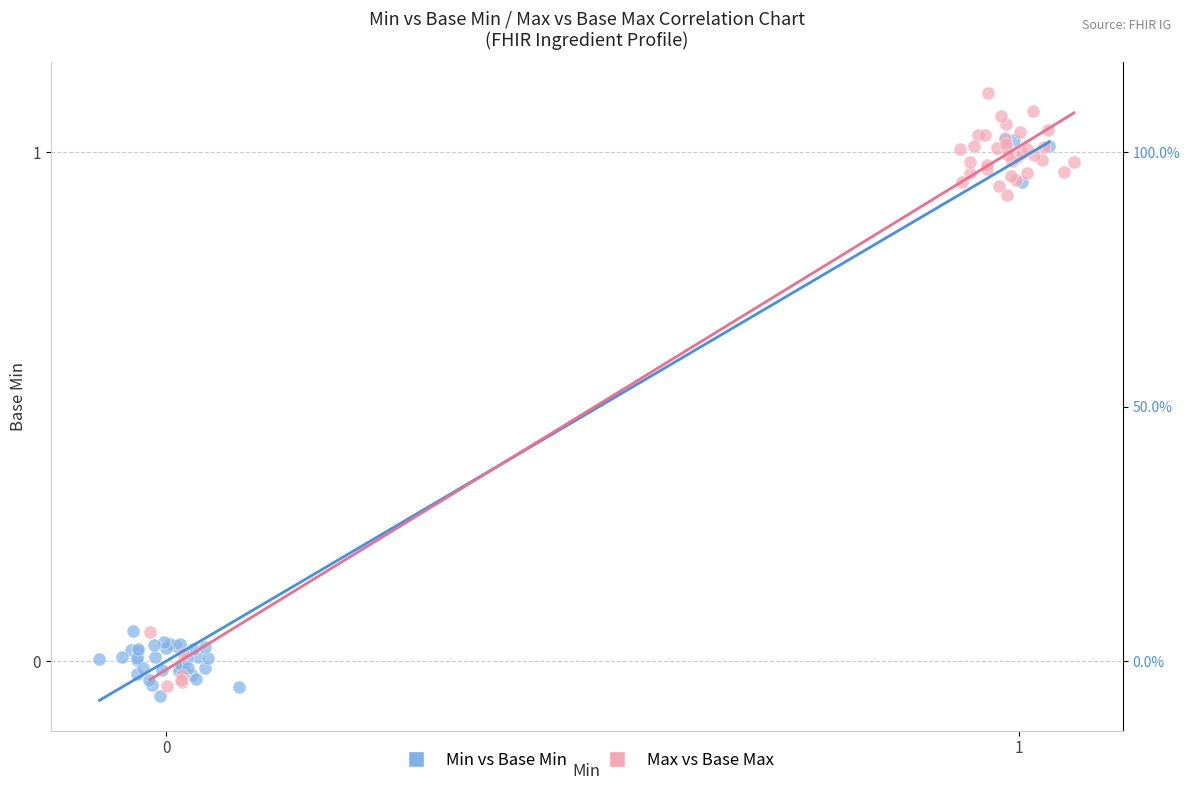

Which series reaches the maximum Y coordinate?

Max vs Base Max